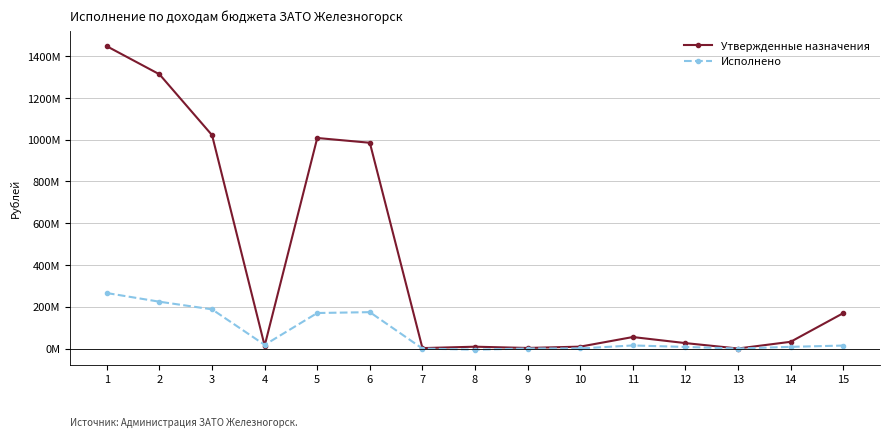

Where is the first local maximum for Исполнено?

6